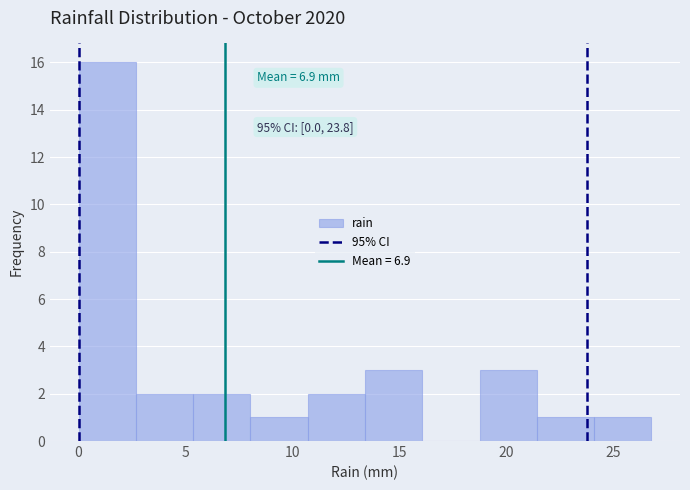

Which range on the x-axis has the tallest bar?

0.0 to 2.5